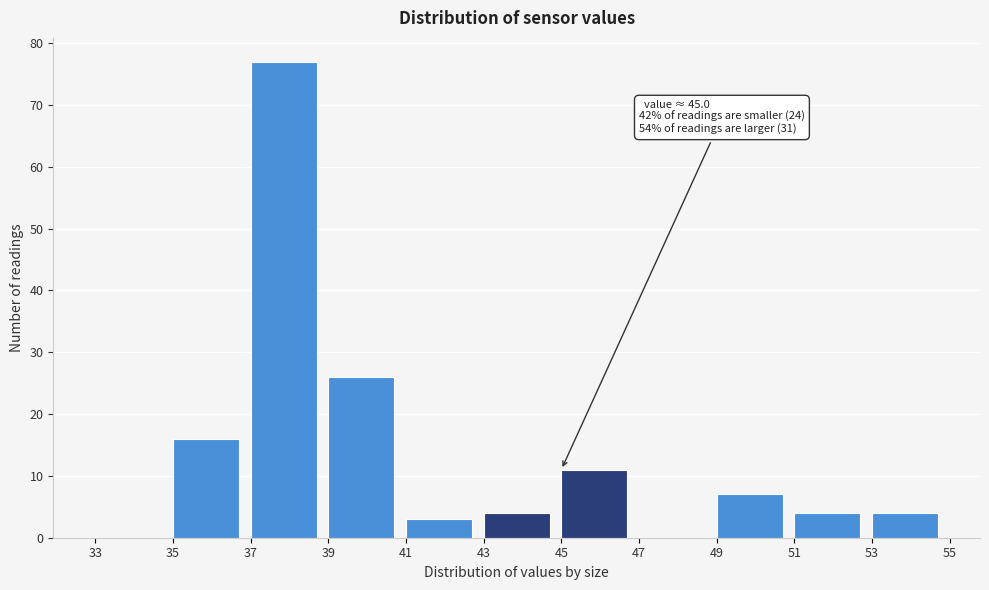

Which range on the x-axis has the tallest bar?

37 to 39